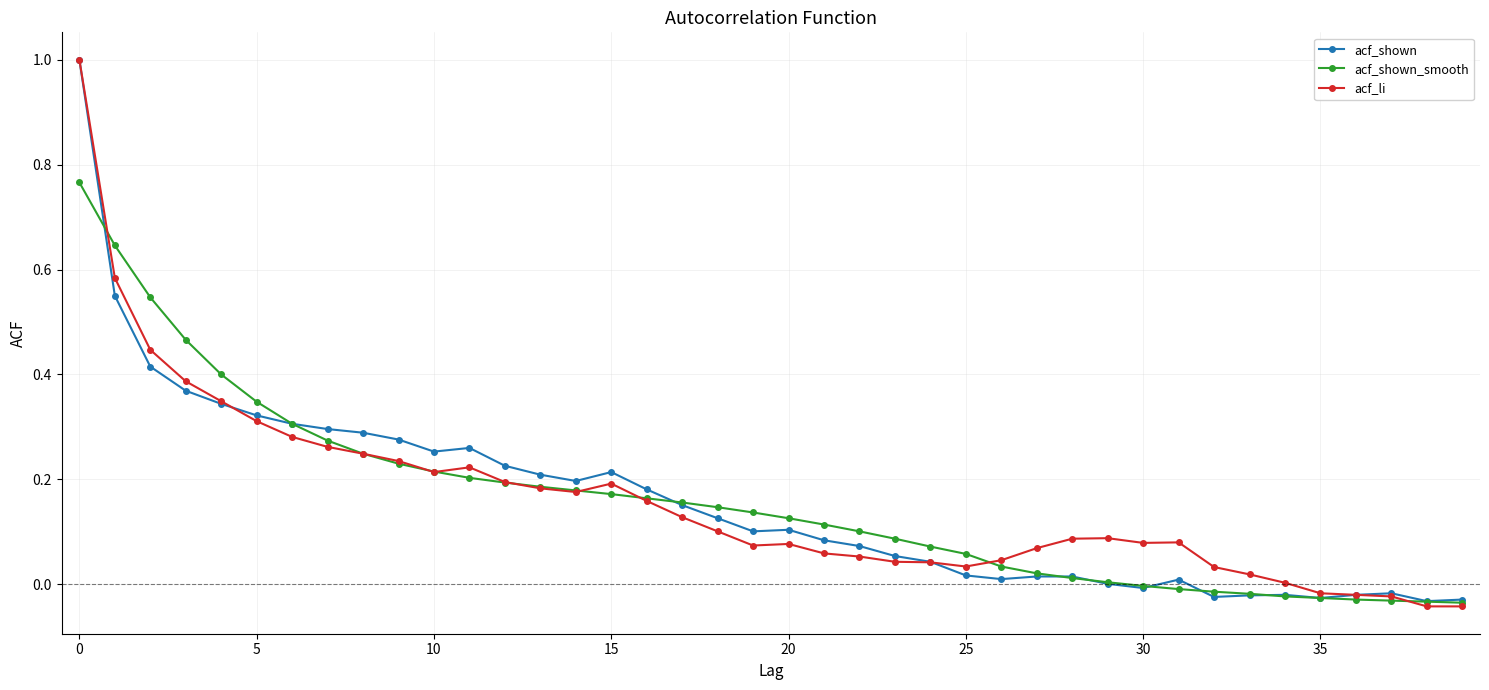

What is the maximum value for acf_li?

1.0